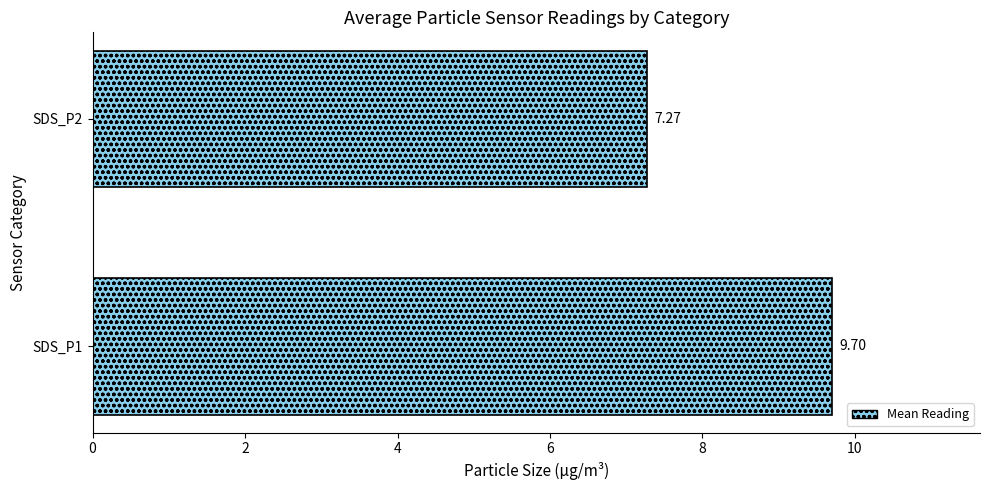

Rank the categories by value from highest to lowest.

SDS_P1, SDS_P2